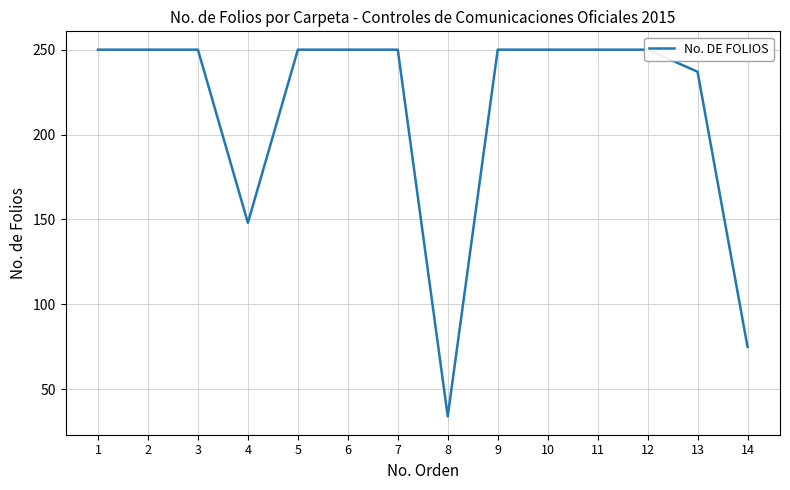

How many points are lower than both their immediate neighbors (excluding endpoints)?

2